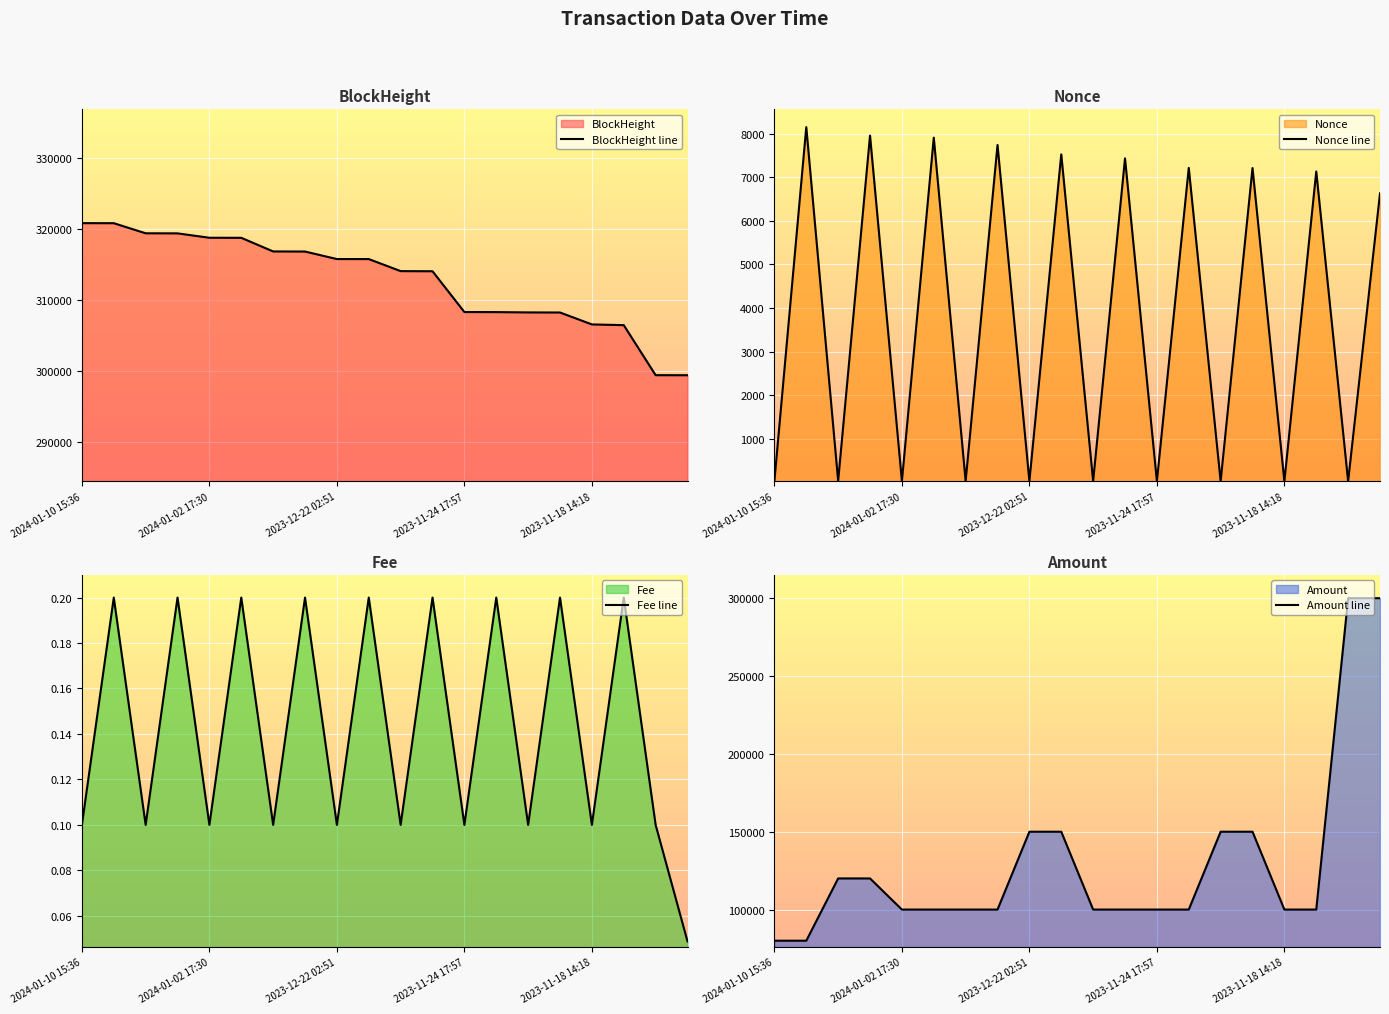

At which label does BlockHeight line reach its minimum?

19